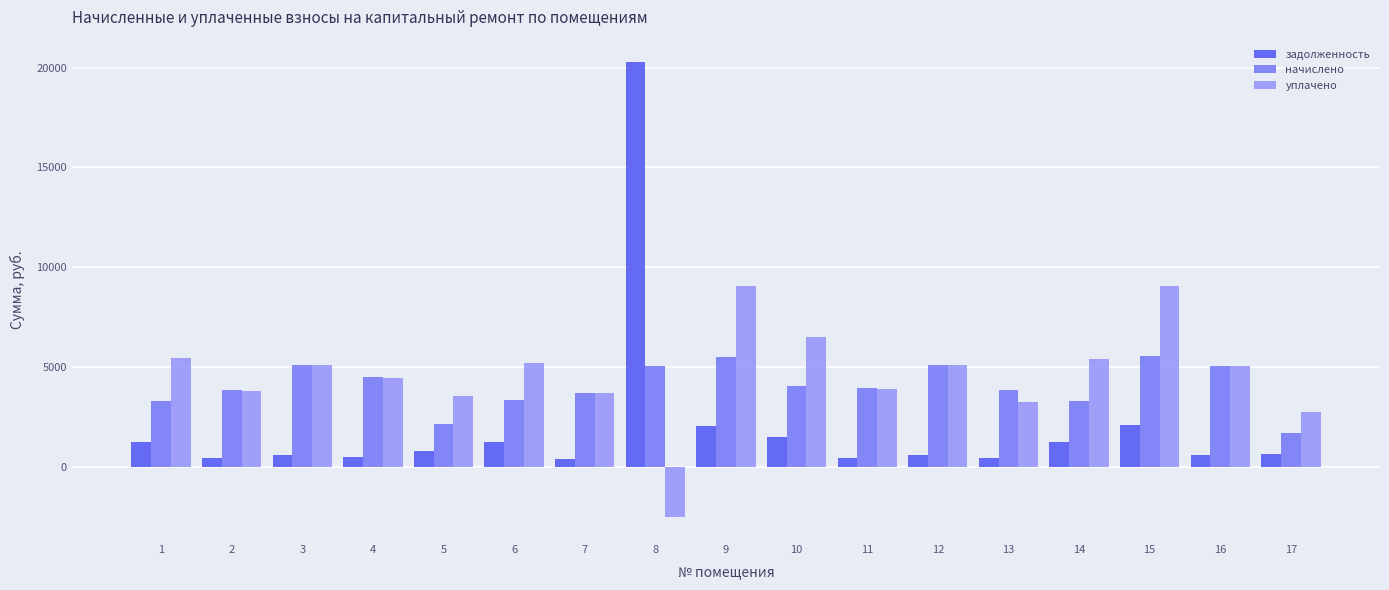

How many bars are there in each group?

3